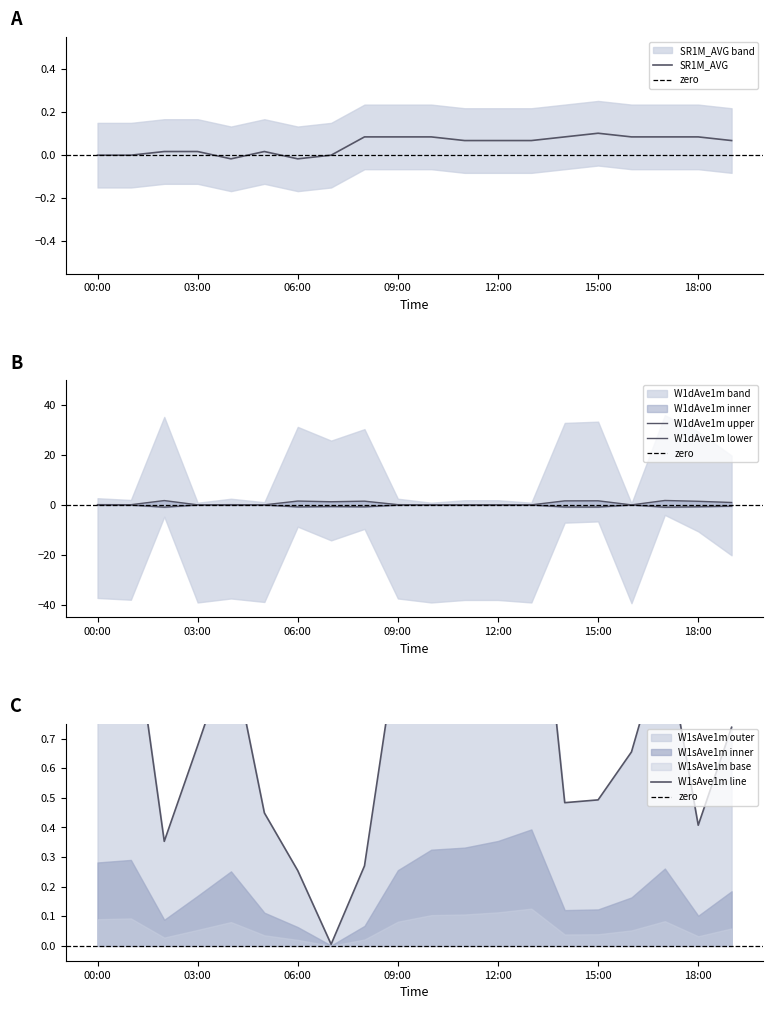

Between which two adjacent categories do W1dAve1m and W1sAve1m first intersect?

01:00 and 02:00